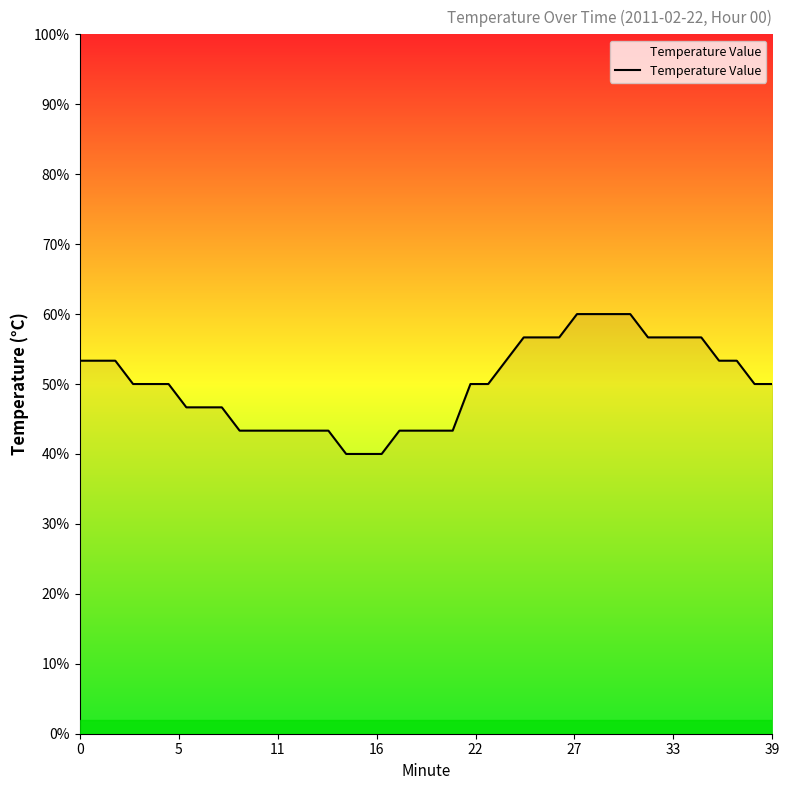

Is this an area chart (filled region under the line)?

Yes